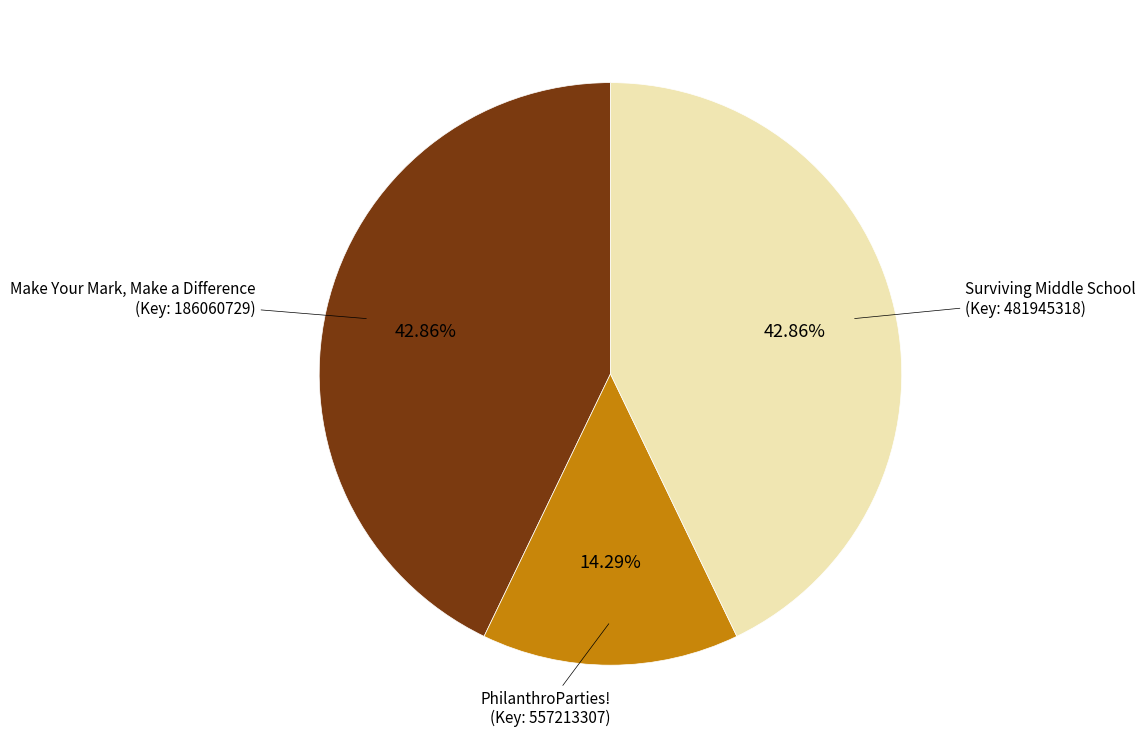

Does any single category account for the majority?

No